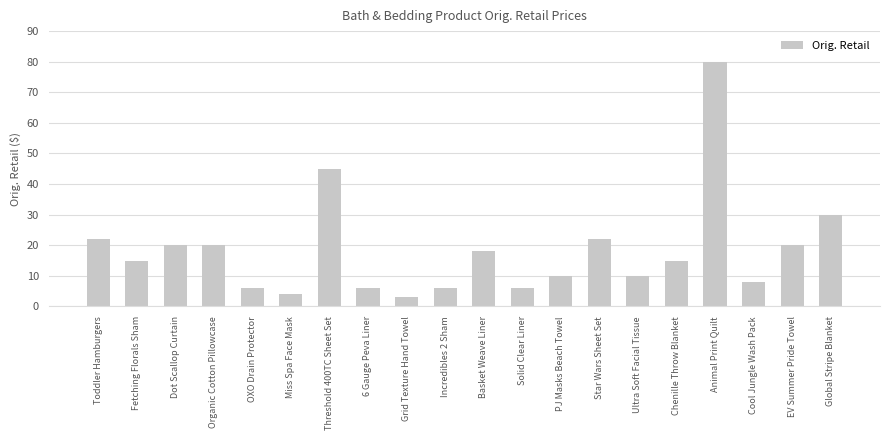

Does the chart contain any negative values?

No